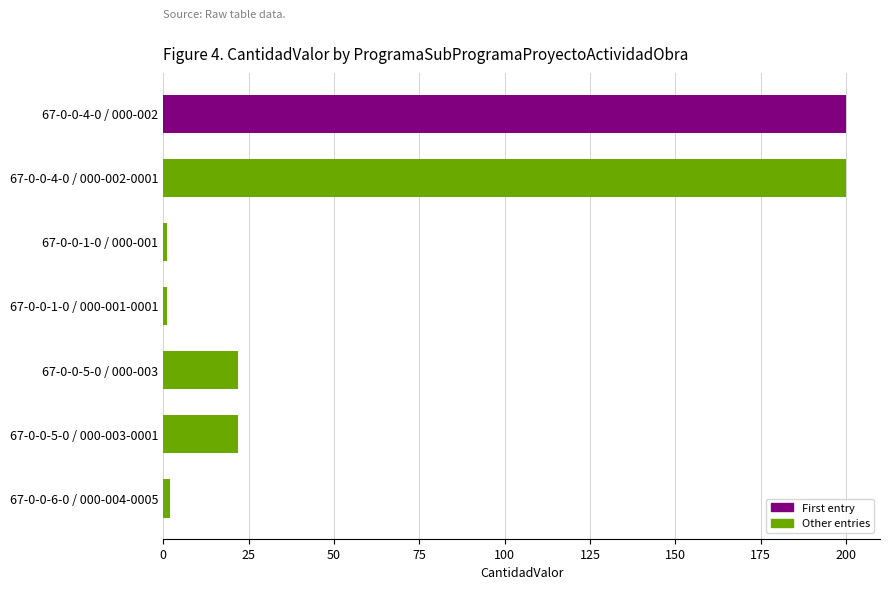

What is the smallest value displayed?

1